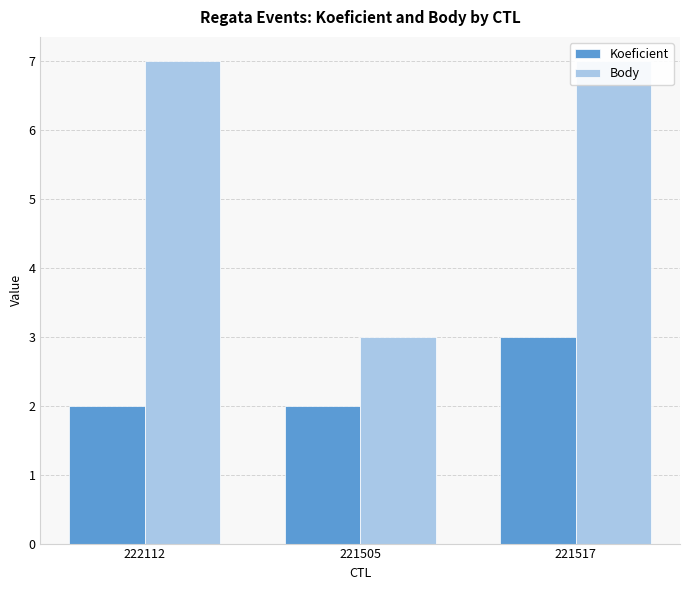

At which label is Body closest to 5?

222112